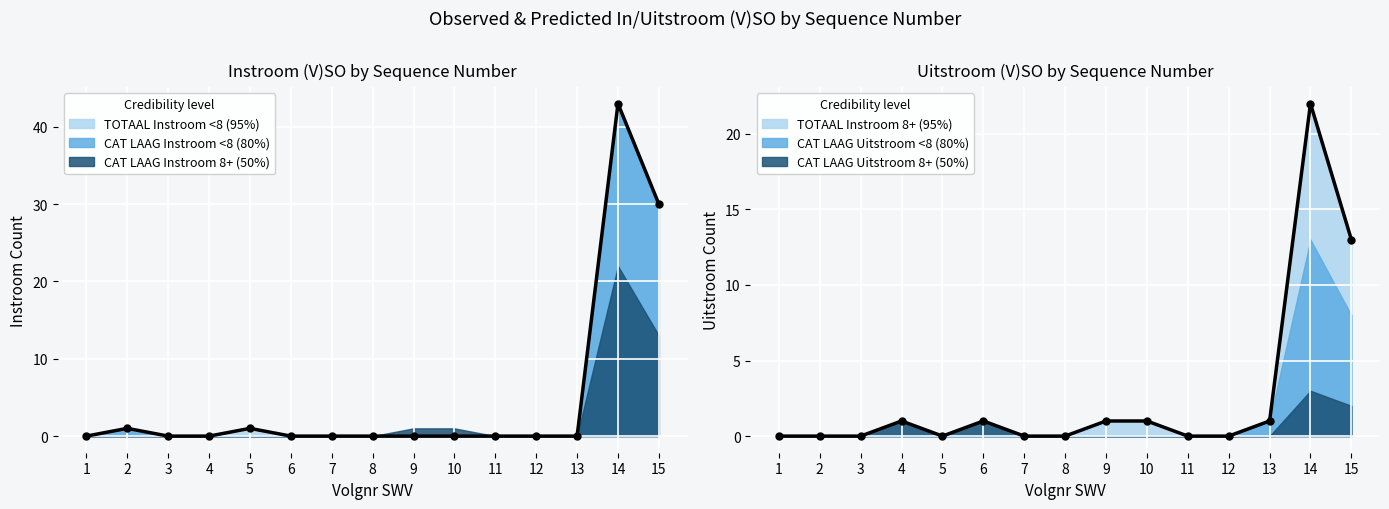

Which series has the widest spread of Y values?

CAT LAAG Instroom <8